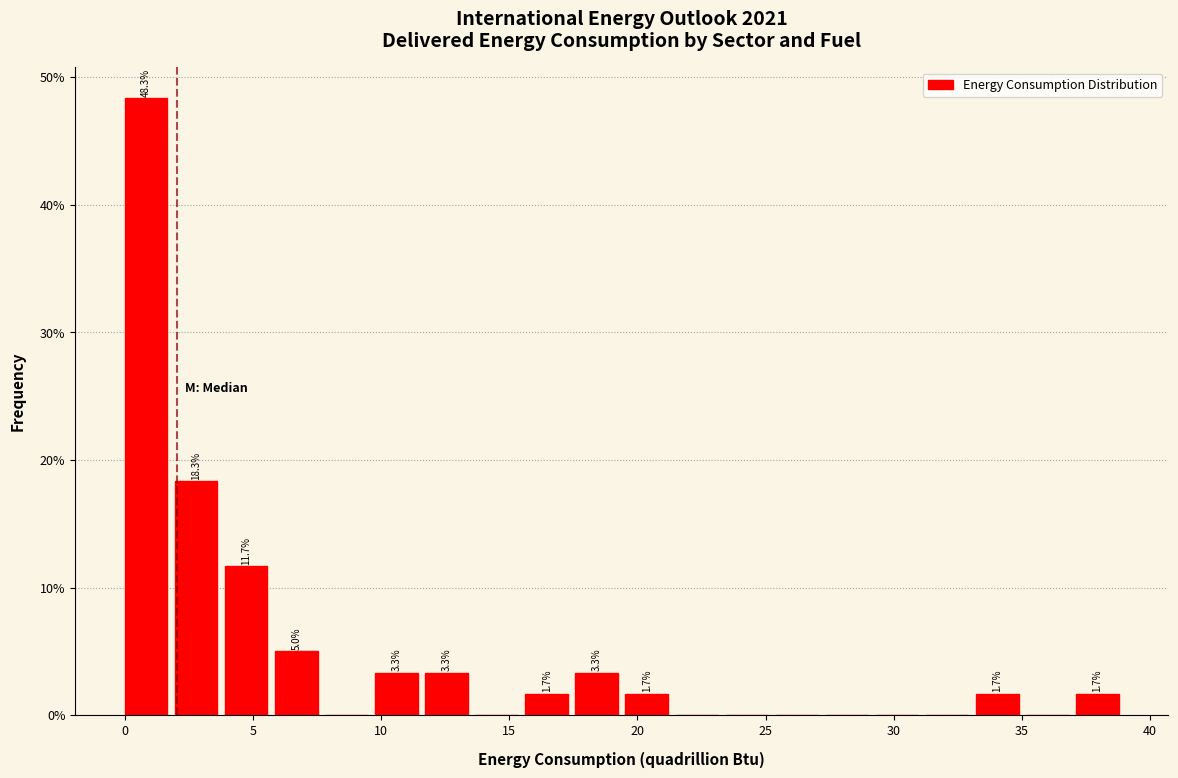

Around what value on the x-axis is the tallest bar? Give the approximate position of its centre, as read against the axis.

1.0